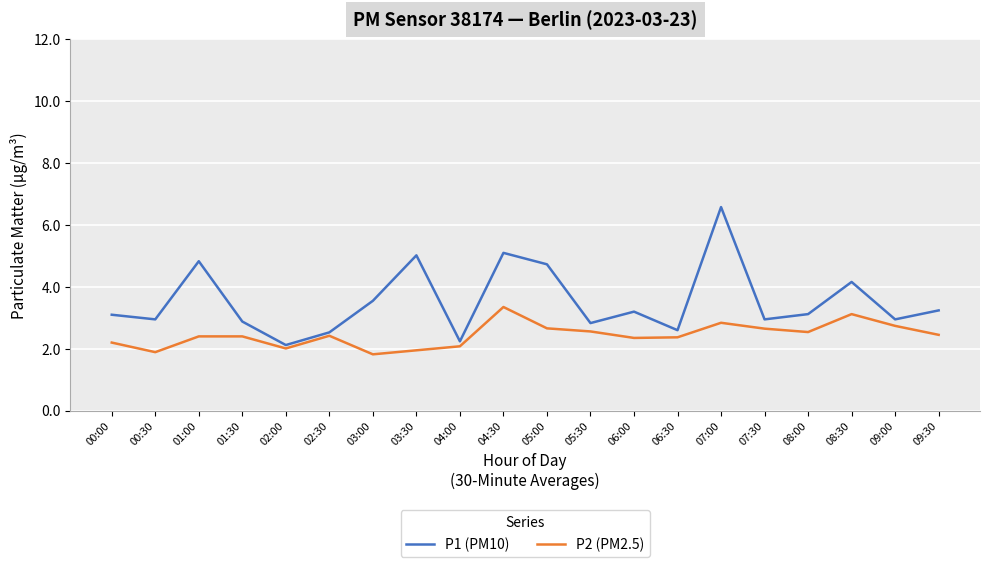

Which series has the largest range (max minus min)?

P1 (PM10)